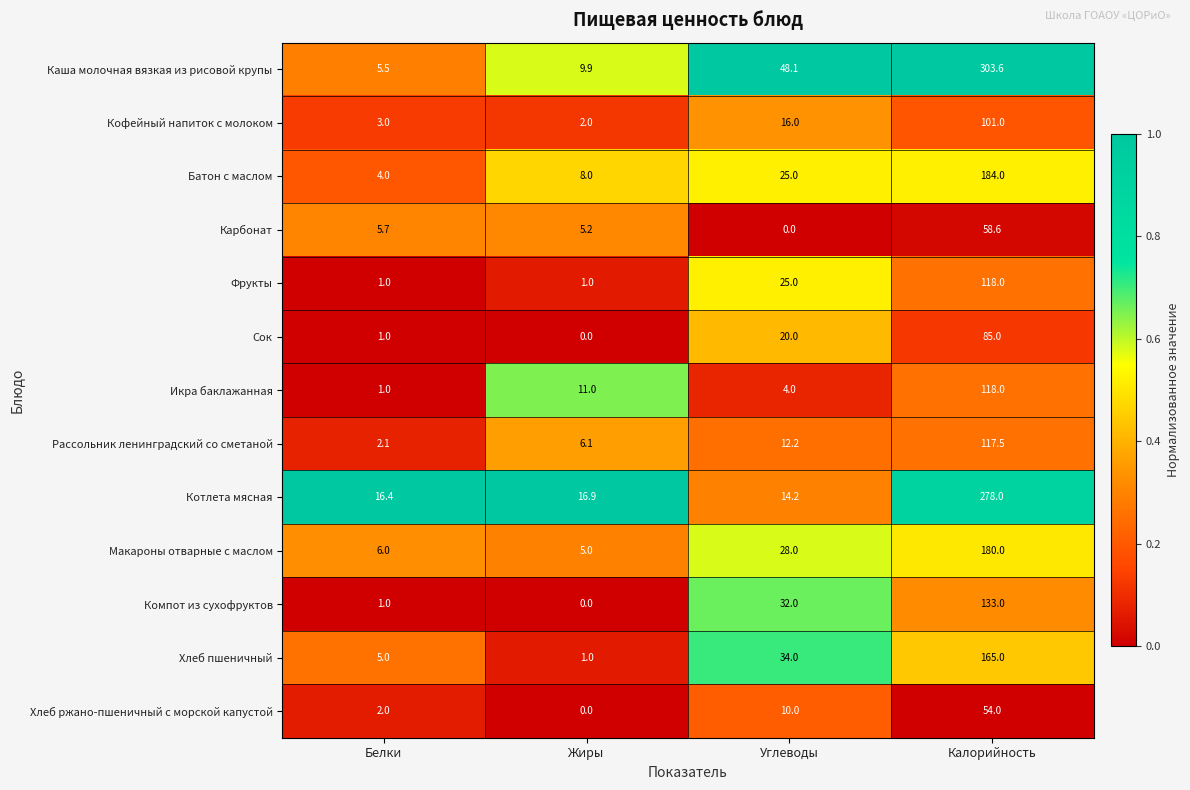

True or false: Батон с маслом has a value of 5.4 at Жиры.

False